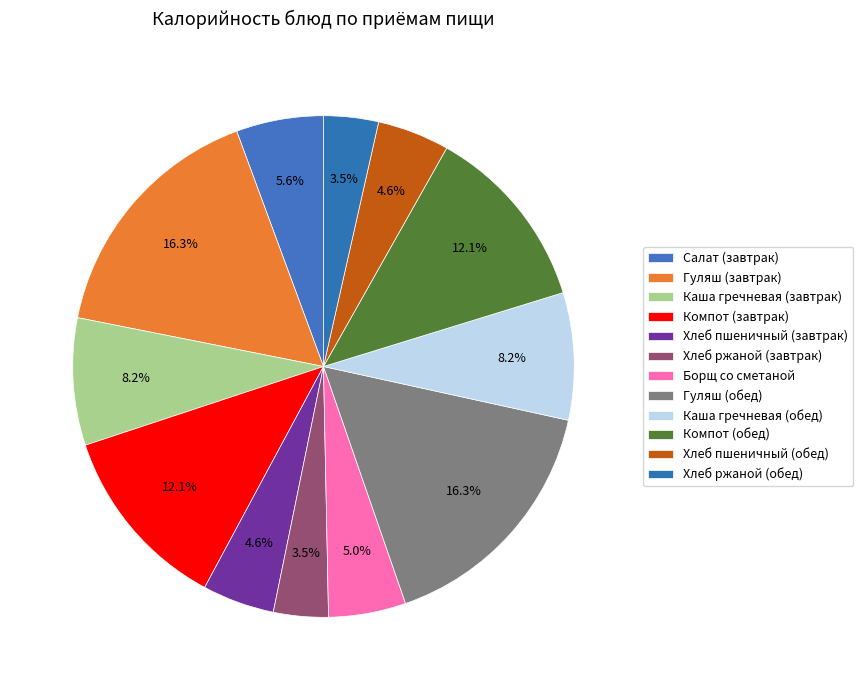

Does Борщ со сметаной account for over 50% of the chart?

No